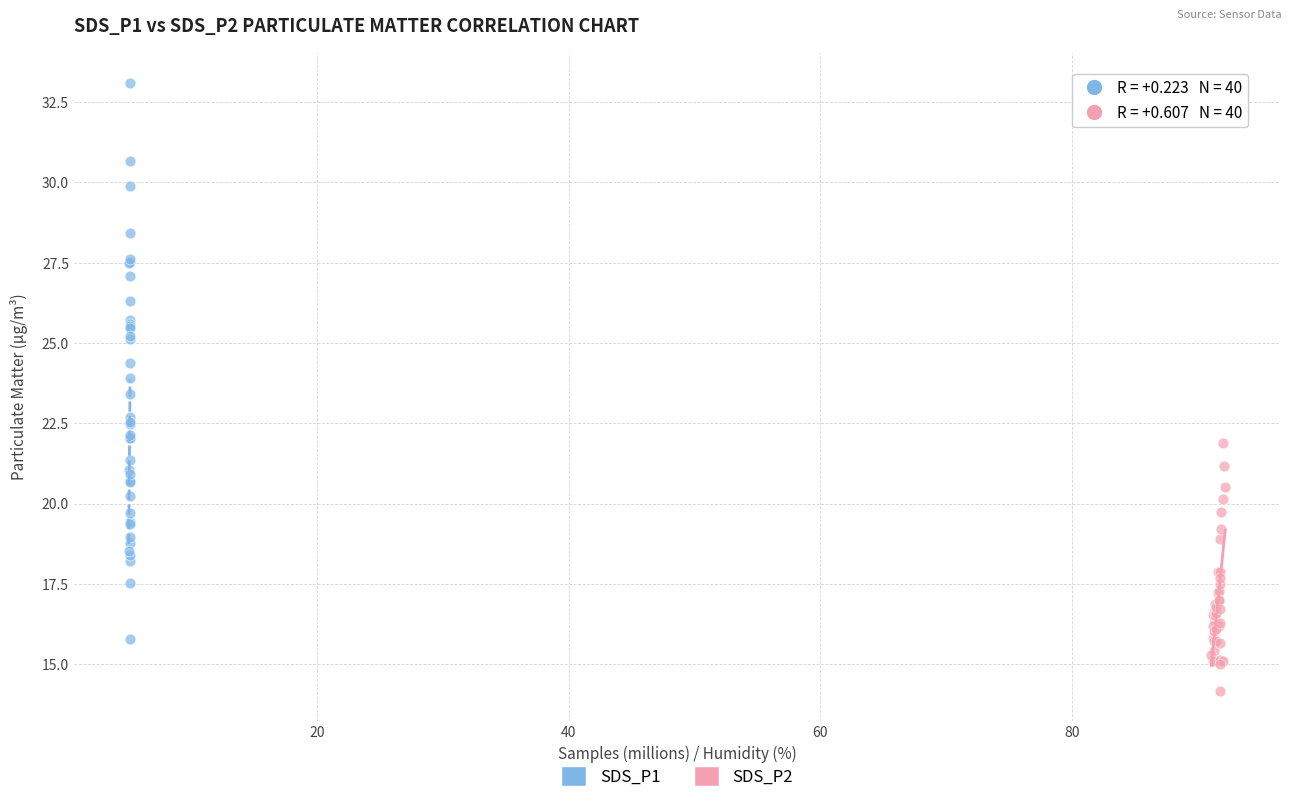

Which series has the widest spread of Y values?

SDS_P1